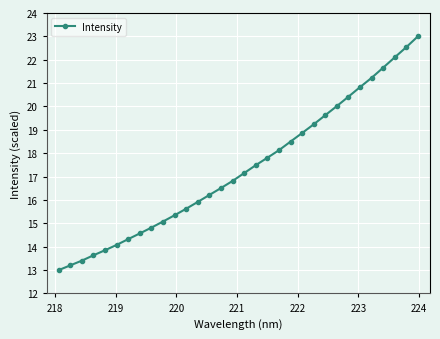

What is the maximum value shown in the chart?

23.0